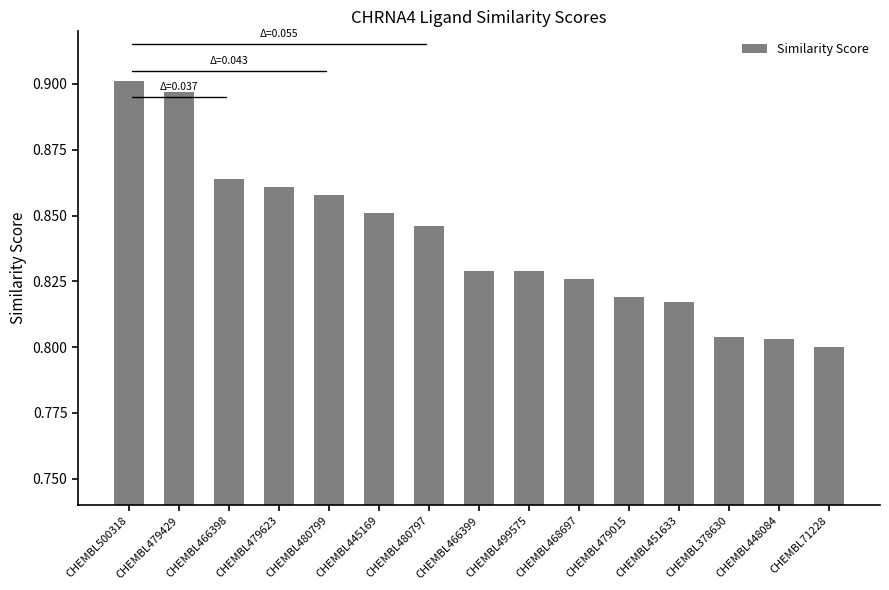

Count the values in the range 0 to 1.

15